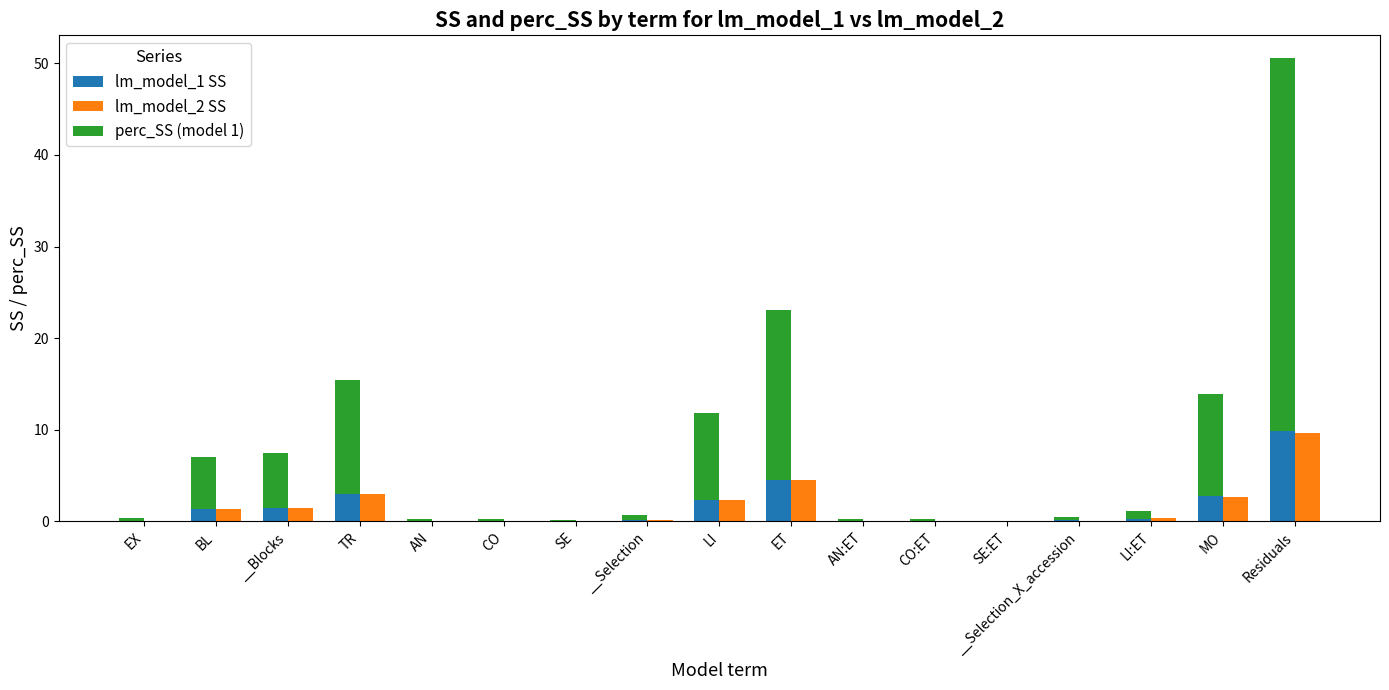

Reading left to right, extract all data points from this chart.

lm_model_1 SS: EX=0.1	BL=1.4	__Blocks=1.4	TR=3.0	AN=0.0	CO=0.0	SE=0.0	__Selection=0.1	LI=2.3	ET=4.5	AN:ET=0.0	CO:ET=0.0	SE:ET=0.0	__Selection_X_accession=0.1	LI:ET=0.2	MO=2.7	Residuals=9.9
lm_model_2 SS: EX=0.1	BL=1.4	__Blocks=1.4	TR=3.0	AN=0.0	CO=0.0	SE=0.0	__Selection=0.1	LI=2.3	ET=4.5	AN:ET=0.0	CO:ET=0.0	SE:ET=0.0	__Selection_X_accession=0.1	LI:ET=0.3	MO=2.7	Residuals=9.7
perc_SS (model 1): EX=0.3	BL=5.7	__Blocks=6.0	TR=12.4	AN=0.2	CO=0.2	SE=0.2	__Selection=0.5	LI=9.5	ET=18.5	AN:ET=0.2	CO:ET=0.2	SE:ET=0.1	__Selection_X_accession=0.4	LI:ET=0.9	MO=11.2	Residuals=40.6